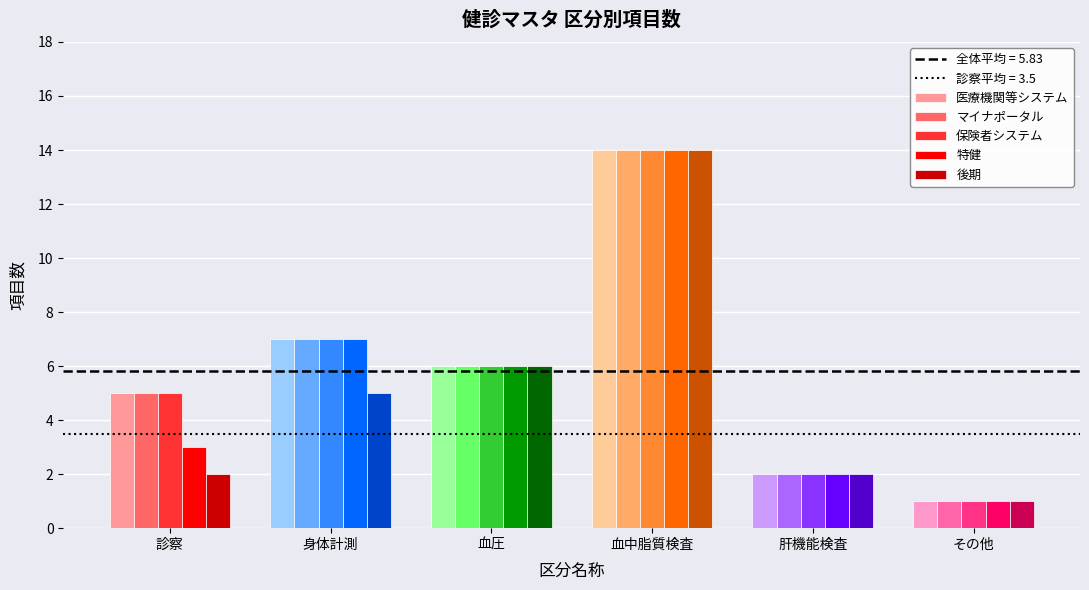

What is the label of the 1st bar from the left?

診察